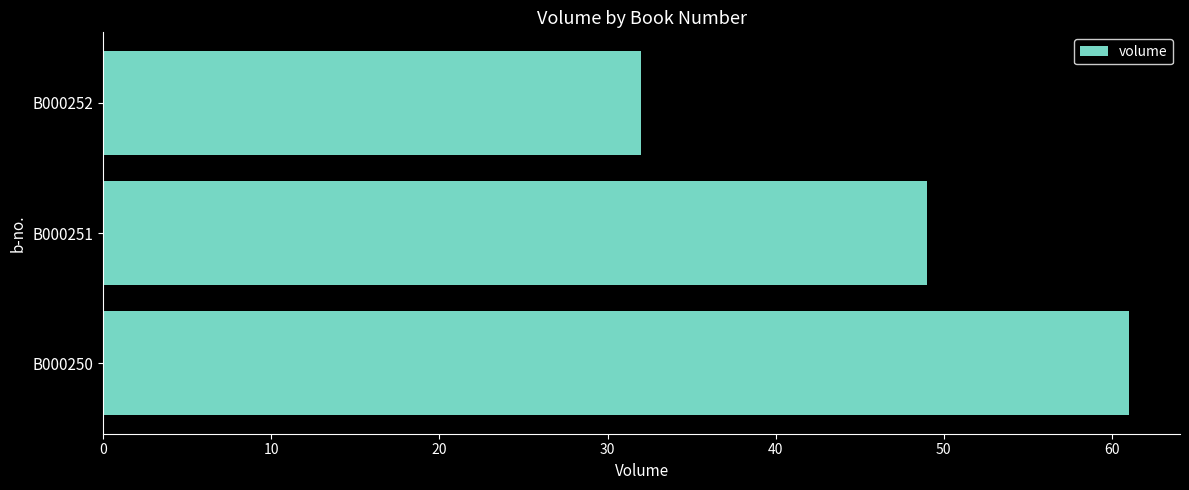

How many values are between 32 and 61?

3